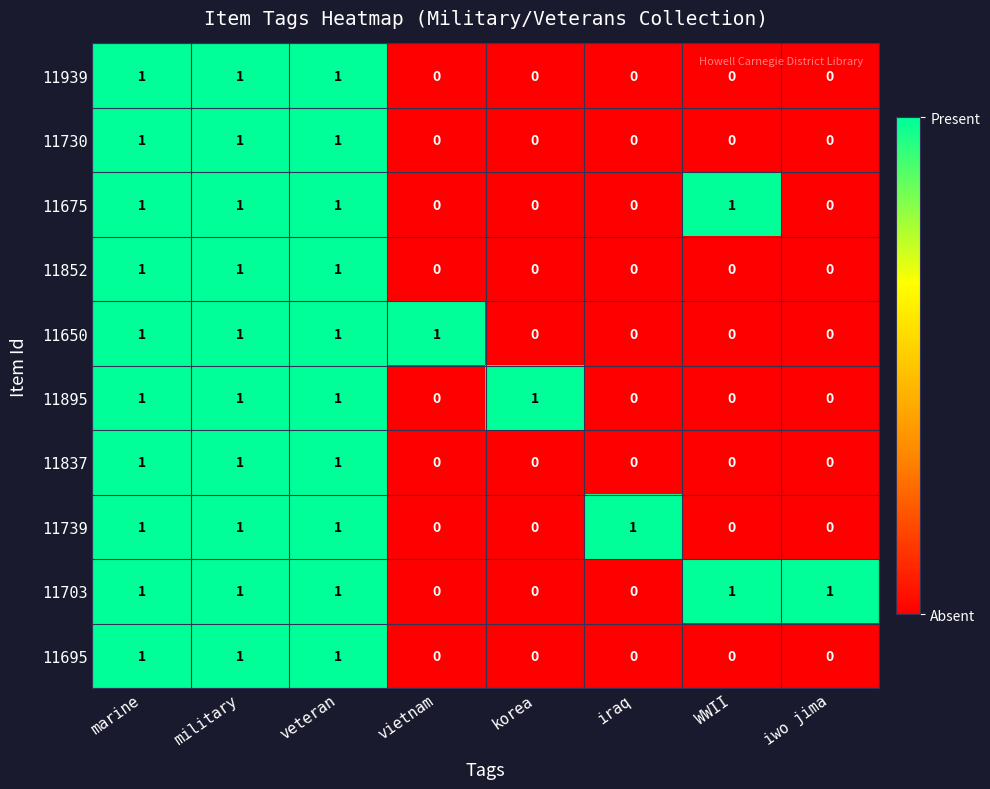

How many data points in 11739 are less than 1?

4